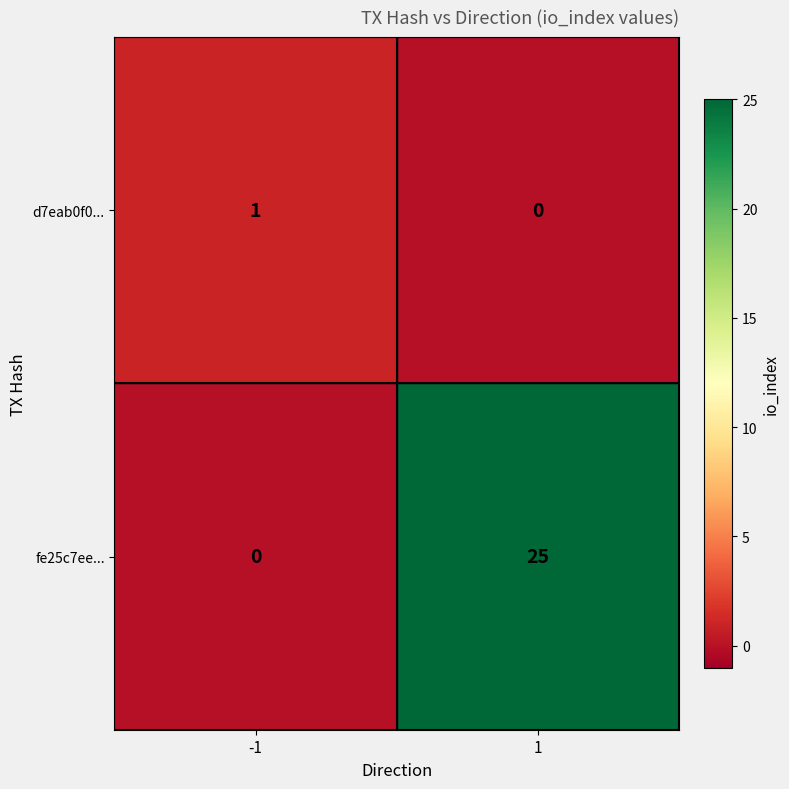

What is the difference between the highest and lowest values at -1?

1